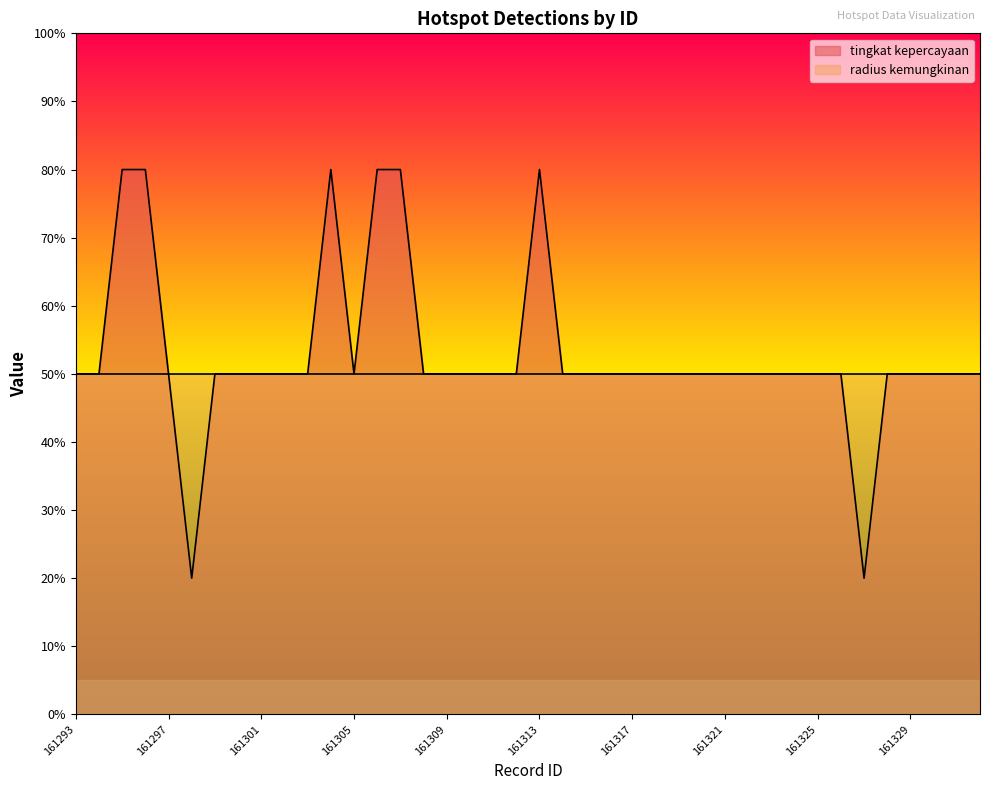

True or false: the data has more than 0 interior local peaks.

True